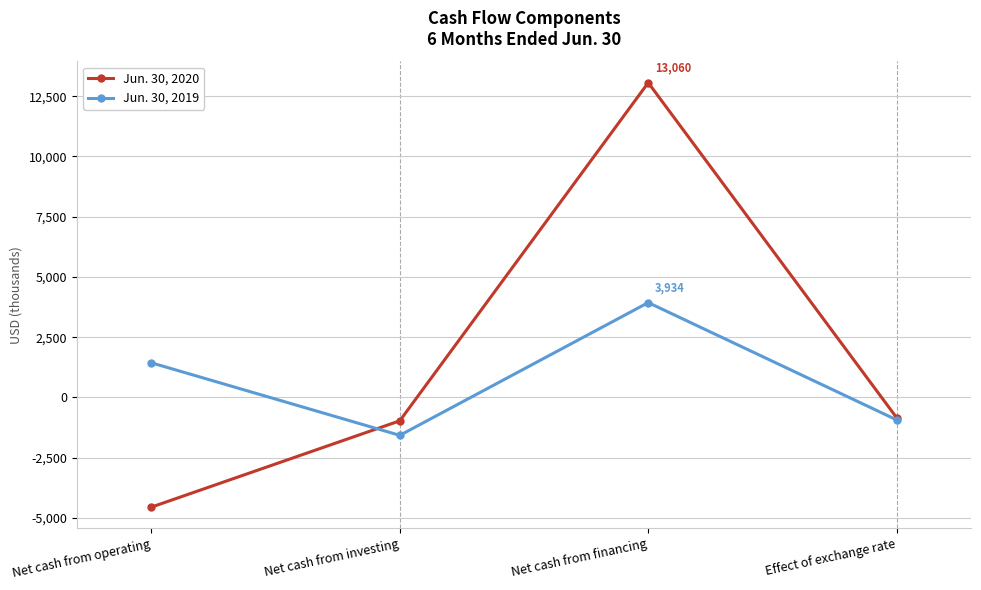

What are all the series names shown in the legend?

Jun. 30, 2020, Jun. 30, 2019